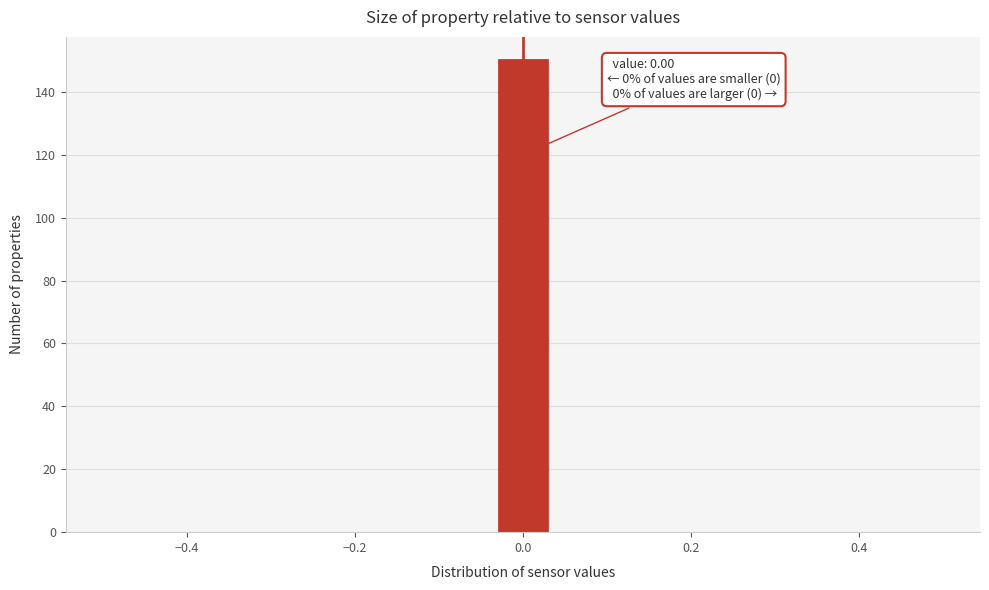

Around what value on the x-axis is the tallest bar? Give the approximate position of its centre, as read against the axis.

0.00